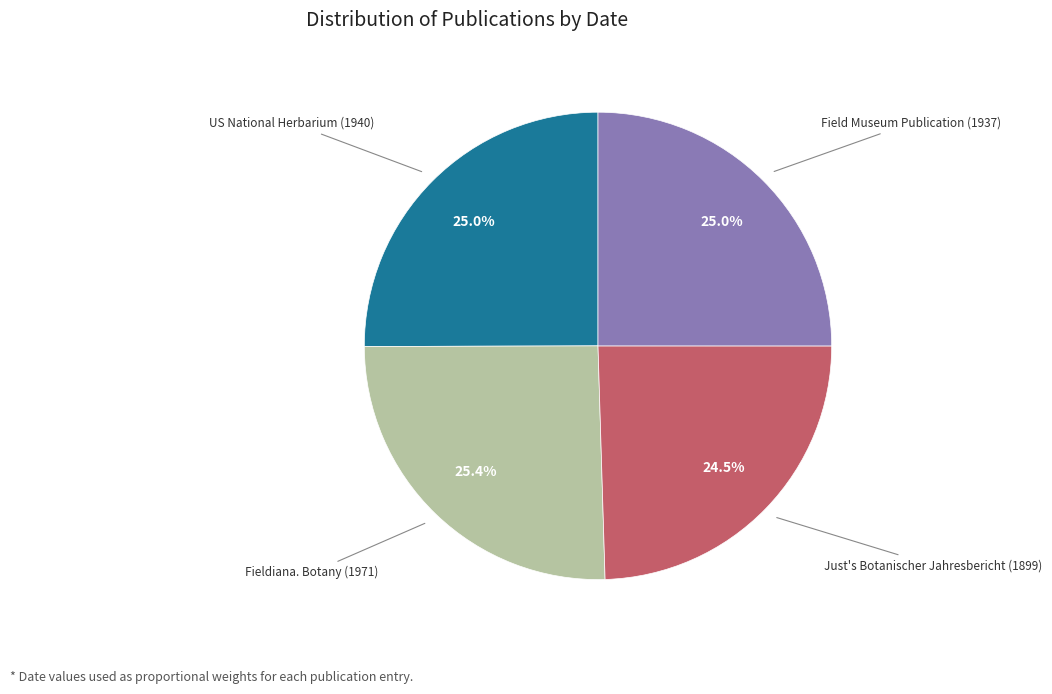

Count the number of slices in the pie.

4